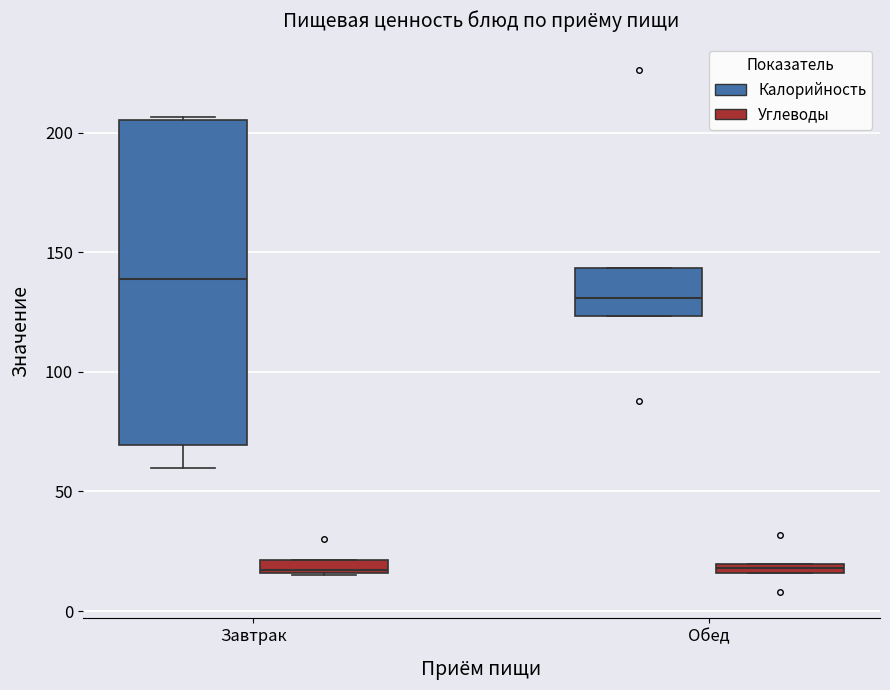

Where is the lower edge of the box for Обед (Калорийность) on the y-axis? The values are not printed on the chart, so give them approximately, as read against the axis.

125